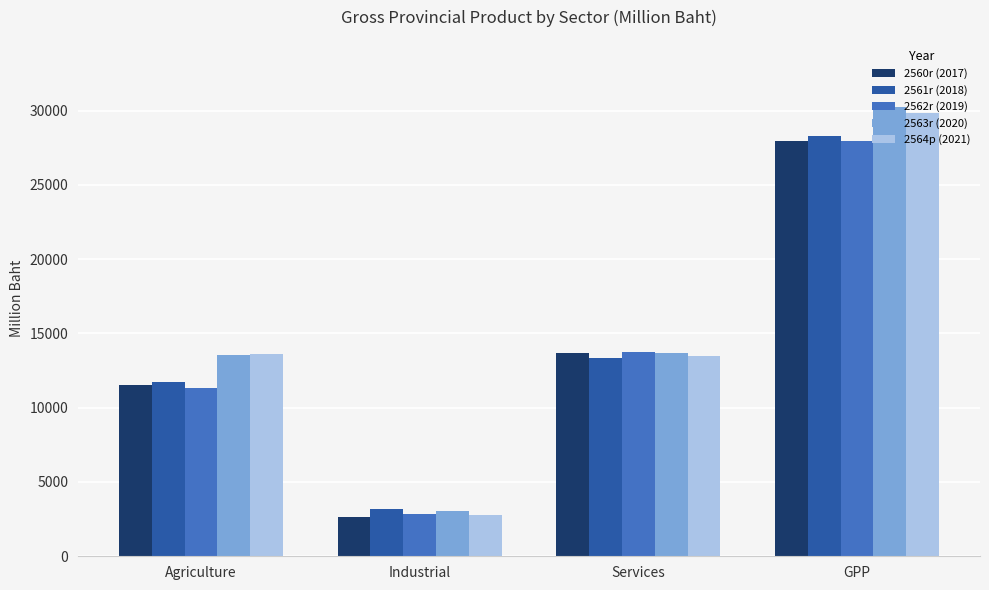

Rank the categories by 2562r (2019) value from highest to lowest.

GPP, Services, Agriculture, Industrial